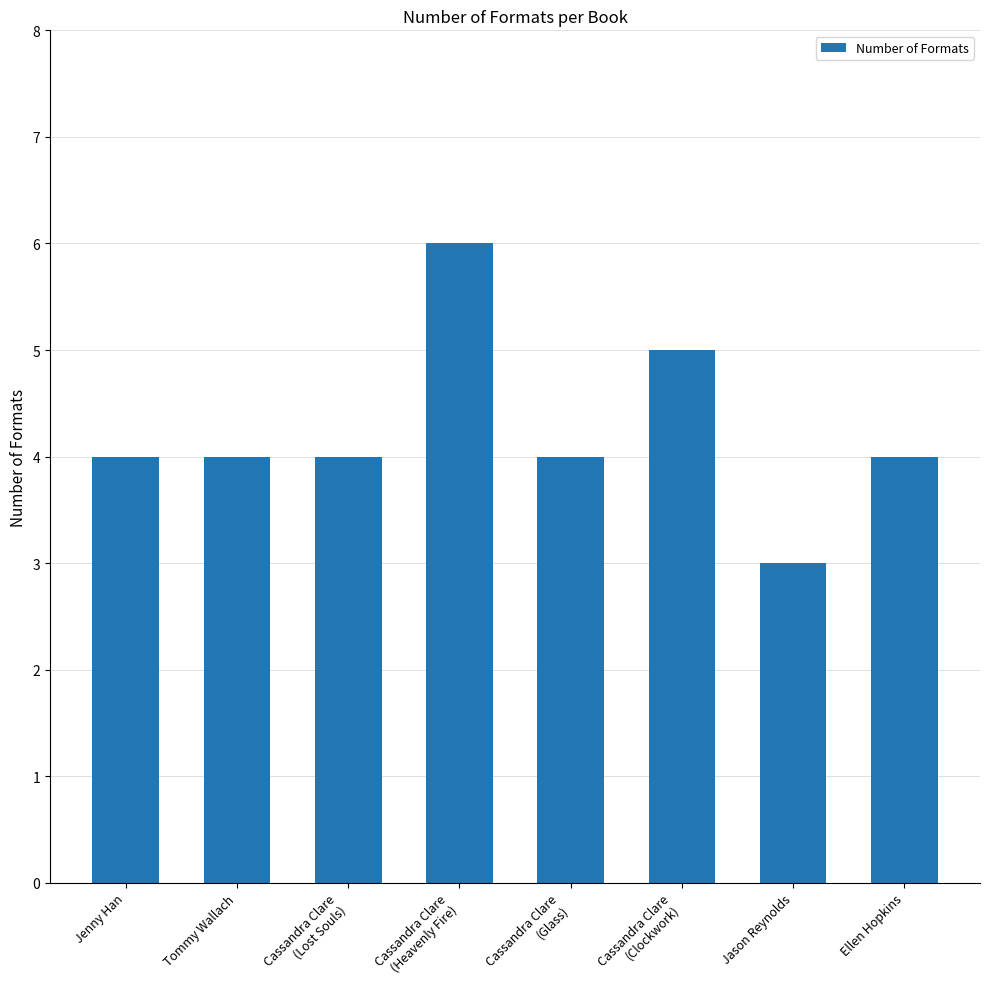

Reading right to left, list all the values displayed in this chart.

Ellen Hopkins=4	Jason Reynolds=3	Cassandra Clare
(Clockwork)=5	Cassandra Clare
(Glass)=4	Cassandra Clare
(Heavenly Fire)=6	Cassandra Clare
(Lost Souls)=4	Tommy Wallach=4	Jenny Han=4